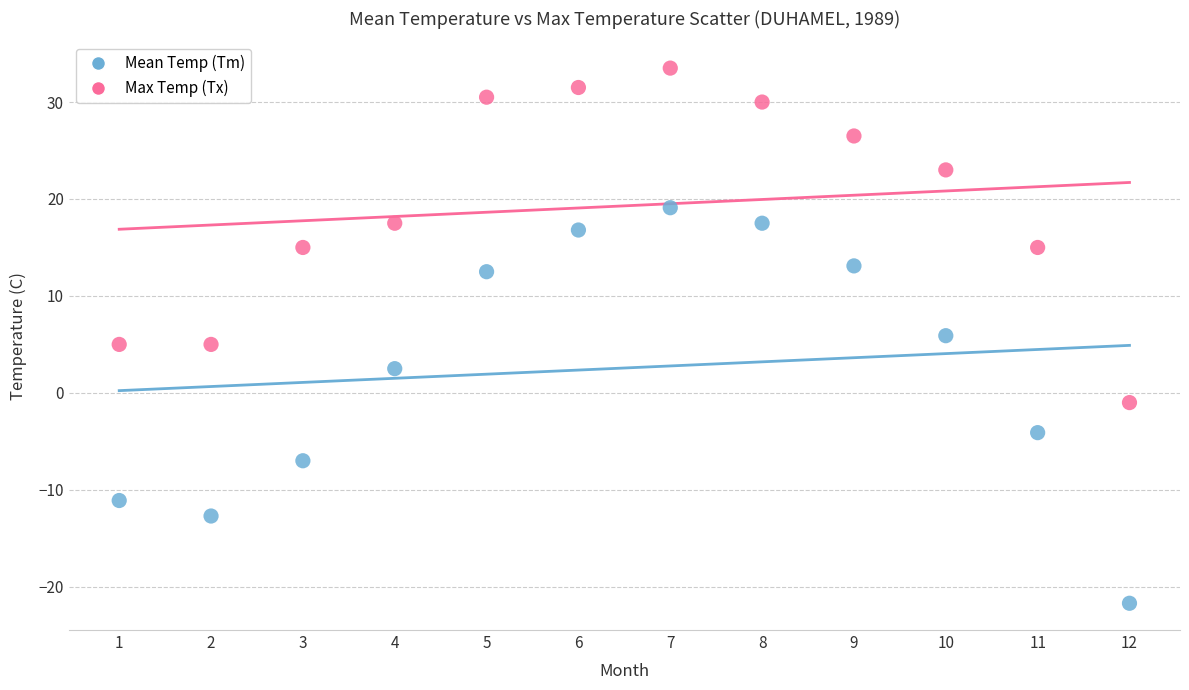

Across all data points, what is the range of Y values (max minus min)?

55.2